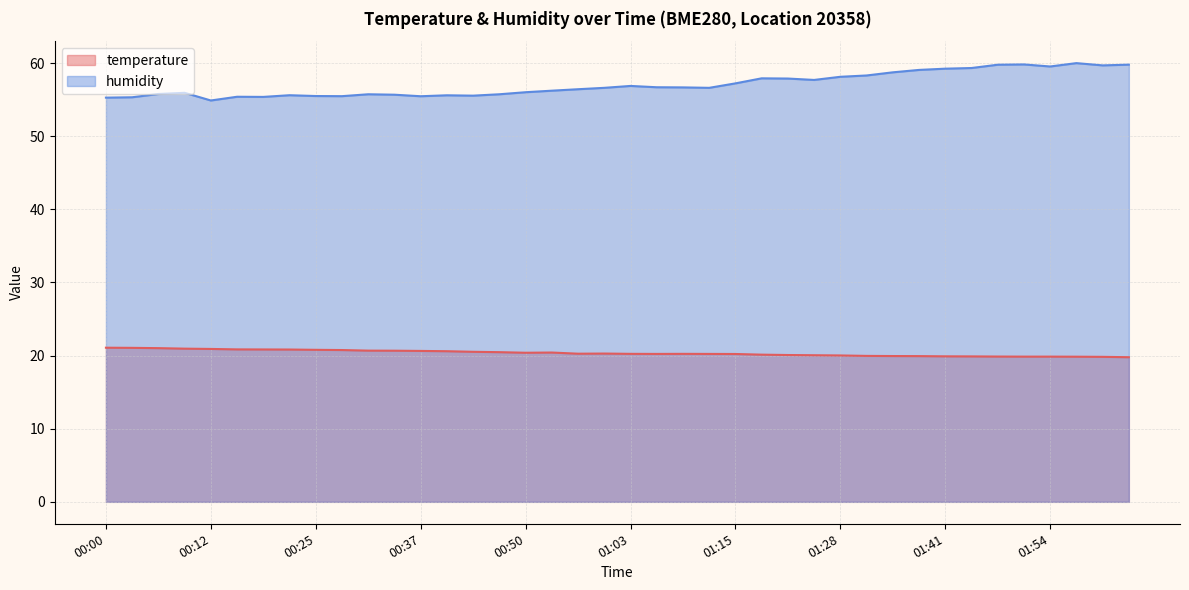

What are all the series names shown in the legend?

temperature, humidity